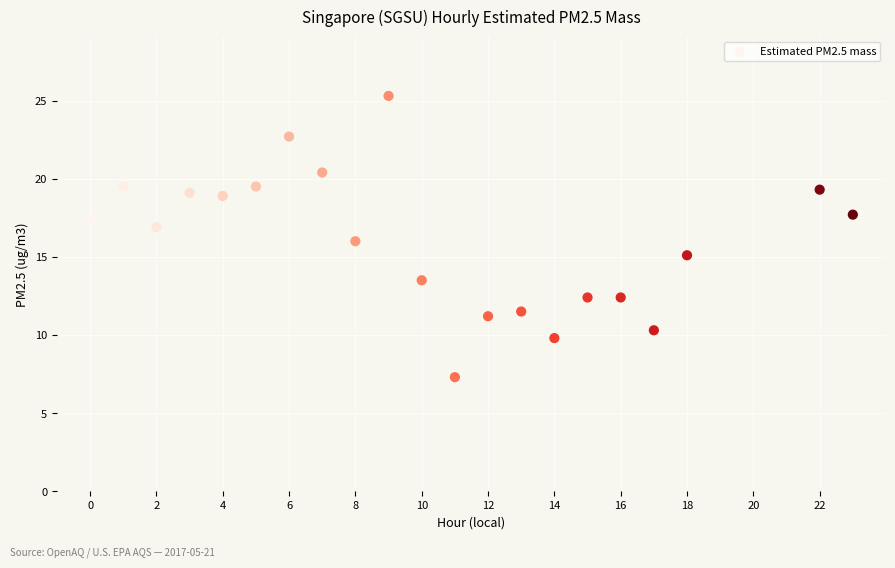

What is the range of Y values (max minus min)?

18.0